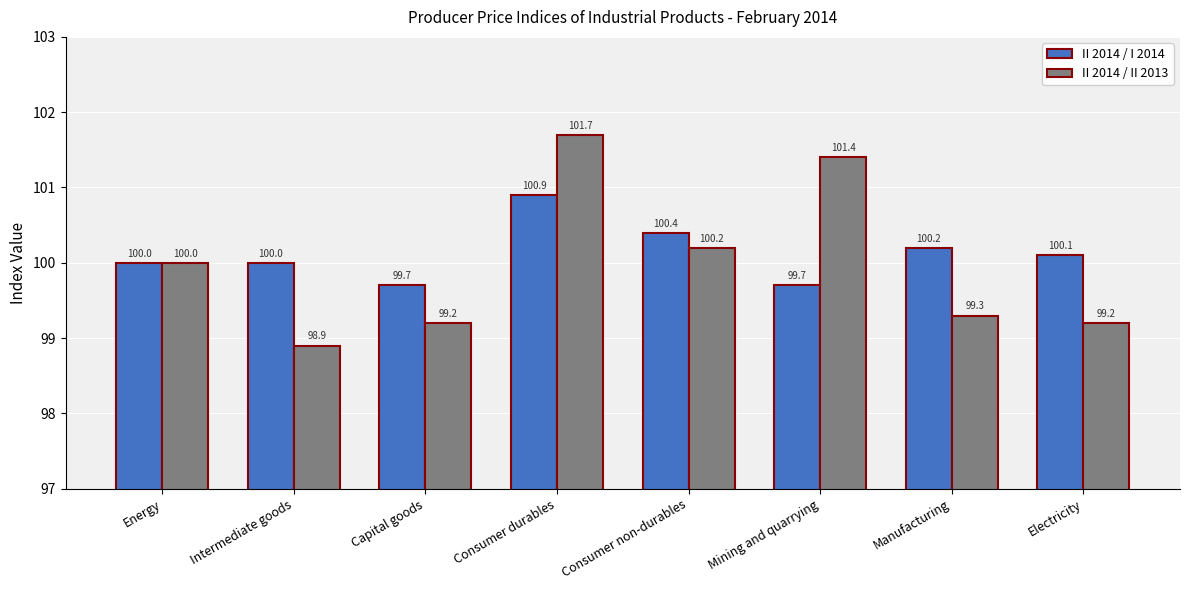

Which category has the lowest value across all series?

Intermediate goods